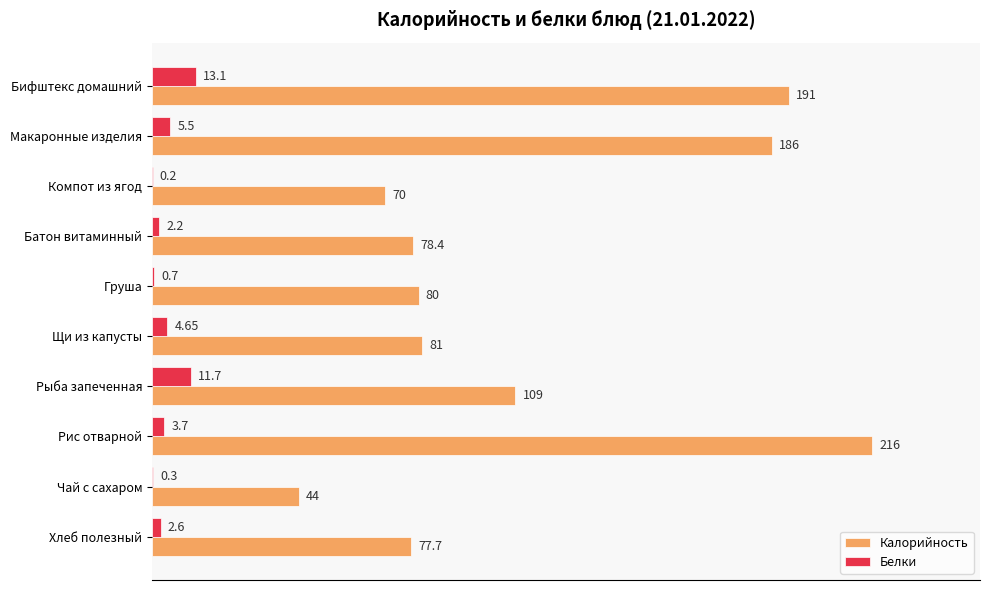

What are all the series names shown in the legend?

Калорийность, Белки